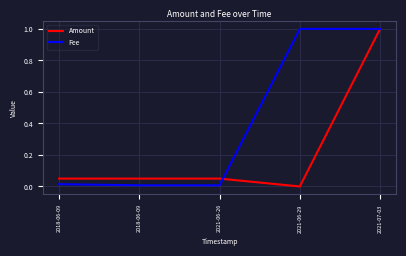

What are all the series names shown in the legend?

Amount, Fee